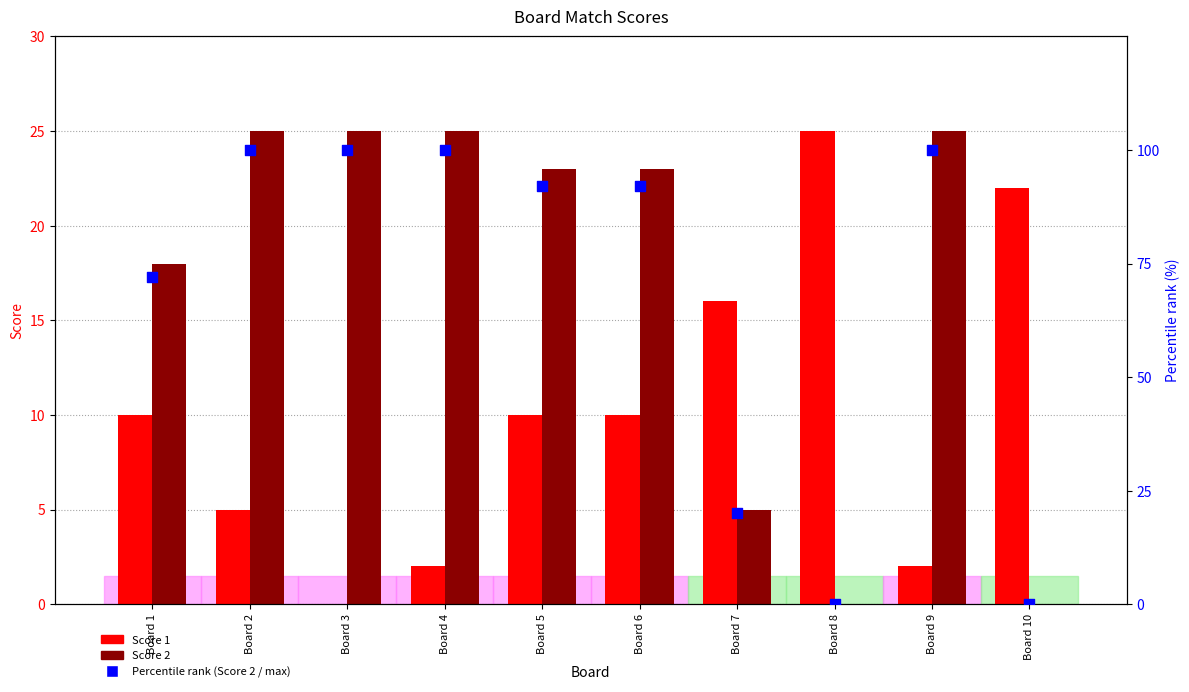

Which series has the largest total across all categories?

Percentile rank (Score 2 / max)